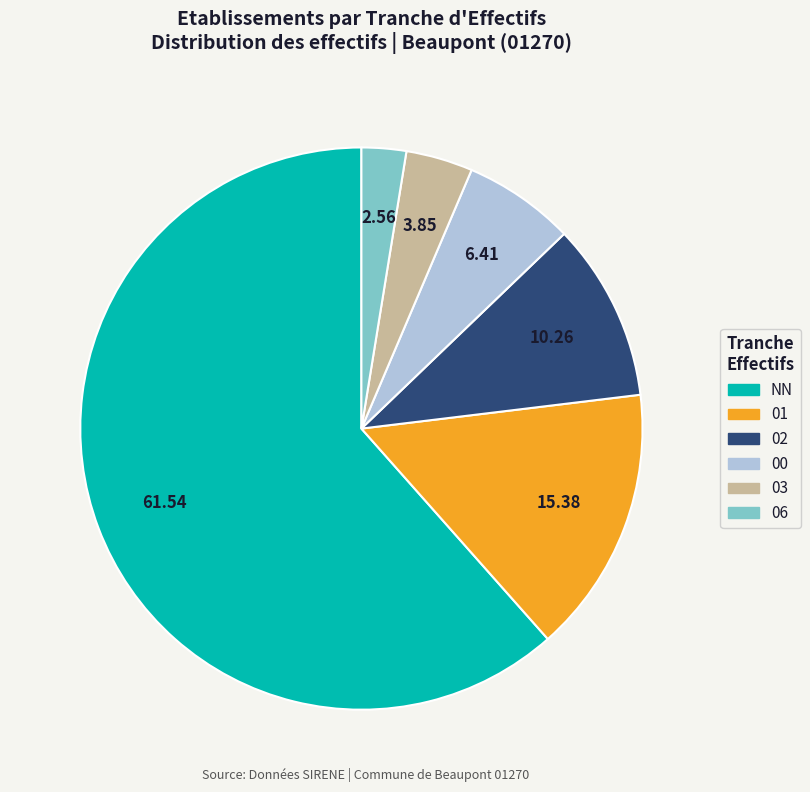

Which slice is the largest?

NN